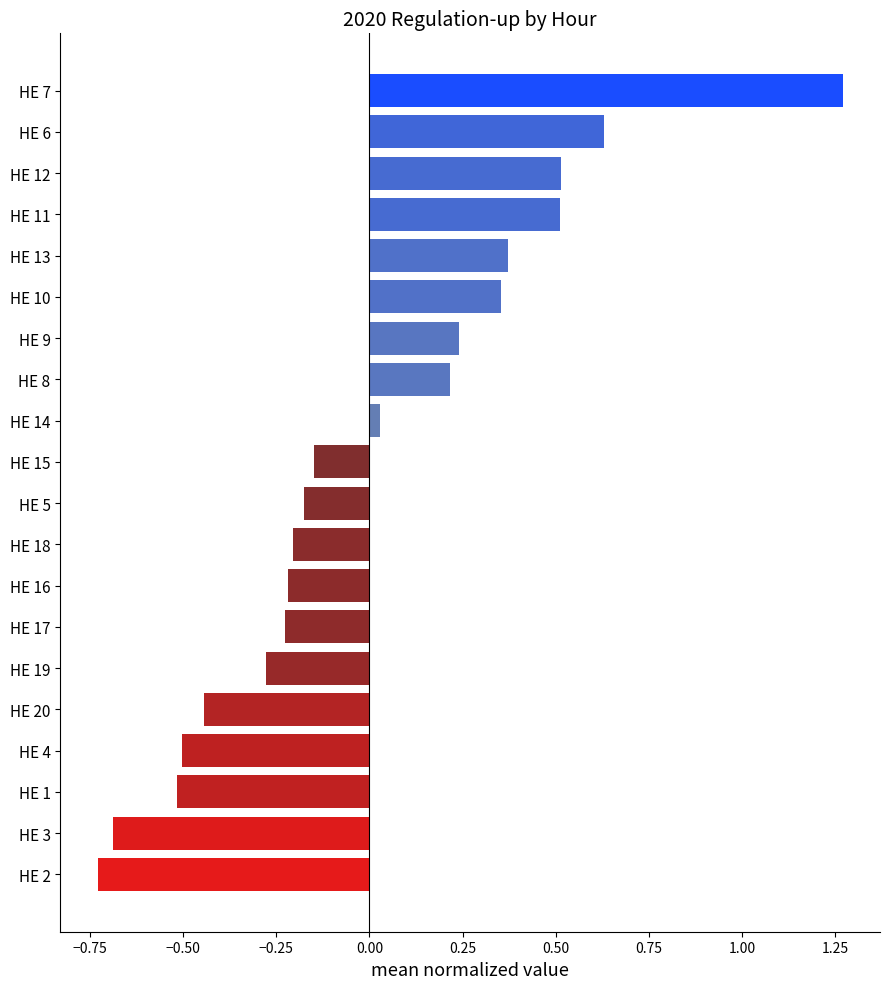

Is it true that the value at HE 18 is -0.2?

True